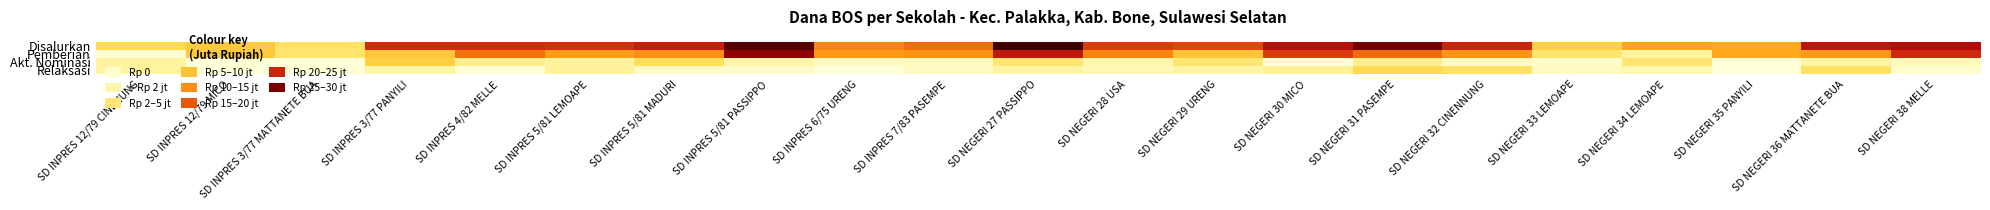

Reading left to right, list all the values displayed in this chart.

Disalurkan: SD INPRES 12/79 CINENUNG=9.9	SD INPRES 12/79 MICO=11.7	SD INPRES 3/77 MATTANETE BUA=8.6	SD INPRES 3/77 PANYILI=26.6	SD INPRES 4/82 MELLE=26.6	SD INPRES 5/81 LEMOAPE=25.9	SD INPRES 5/81 MADURI=28.1	SD INPRES 5/81 PASSIPPO=38.9	SD INPRES 6/75 URENG=18.4	SD INPRES 7/83 PASEMPE=20.7	SD NEGERI 27 PASSIPPO=40.7	SD NEGERI 28 USA=24.8	SD NEGERI 29 URENG=23.9	SD NEGERI 30 MICO=30.1	SD NEGERI 31 PASEMPE=36.5	SD NEGERI 32 CINENNUNG=27.2	SD NEGERI 33 LEMOAPE=11.0	SD NEGERI 34 LEMOAPE=15.5	SD NEGERI 35 PANYILI=15.1	SD NEGERI 36 MATTANETE BUA=29.2	SD NEGERI 38 MELLE=30.4
Pemberian: SD INPRES 12/79 CINENUNG=0.7	SD INPRES 12/79 MICO=11.7	SD INPRES 3/77 MATTANETE BUA=8.1	SD INPRES 3/77 PANYILI=11.9	SD INPRES 4/82 MELLE=20.2	SD INPRES 5/81 LEMOAPE=16.2	SD INPRES 5/81 MADURI=17.3	SD INPRES 5/81 PASSIPPO=34.0	SD INPRES 6/75 URENG=16.6	SD INPRES 7/83 PASEMPE=17.1	SD NEGERI 27 PASSIPPO=28.8	SD NEGERI 28 USA=18.4	SD NEGERI 29 URENG=12.2	SD NEGERI 30 MICO=24.8	SD NEGERI 31 PASEMPE=20.9	SD NEGERI 32 CINENNUNG=16.9	SD NEGERI 33 LEMOAPE=7.9	SD NEGERI 34 LEMOAPE=4.7	SD NEGERI 35 PANYILI=15.1	SD NEGERI 36 MATTANETE BUA=16.6	SD NEGERI 38 MELLE=27.0
Akt. Nominasi: SD INPRES 12/79 CINENUNG=4.5	SD INPRES 12/79 MICO=0.0	SD INPRES 3/77 MATTANETE BUA=0.0	SD INPRES 3/77 PANYILI=11.0	SD INPRES 4/82 MELLE=5.8	SD INPRES 5/81 LEMOAPE=4.7	SD INPRES 5/81 MADURI=9.2	SD INPRES 5/81 PASSIPPO=3.6	SD INPRES 6/75 URENG=1.8	SD INPRES 7/83 PASEMPE=1.8	SD NEGERI 27 PASSIPPO=7.7	SD NEGERI 28 USA=3.4	SD NEGERI 29 URENG=7.7	SD NEGERI 30 MICO=0.0	SD NEGERI 31 PASEMPE=5.8	SD NEGERI 32 CINENNUNG=1.8	SD NEGERI 33 LEMOAPE=1.4	SD NEGERI 34 LEMOAPE=7.7	SD NEGERI 35 PANYILI=0.0	SD NEGERI 36 MATTANETE BUA=4.0	SD NEGERI 38 MELLE=2.5
Relaksasi: SD INPRES 12/79 CINENUNG=4.7	SD INPRES 12/79 MICO=0.0	SD INPRES 3/77 MATTANETE BUA=0.5	SD INPRES 3/77 PANYILI=3.6	SD INPRES 4/82 MELLE=0.5	SD INPRES 5/81 LEMOAPE=5.0	SD INPRES 5/81 MADURI=1.6	SD INPRES 5/81 PASSIPPO=1.4	SD INPRES 6/75 URENG=0.0	SD INPRES 7/83 PASEMPE=1.8	SD NEGERI 27 PASSIPPO=4.3	SD NEGERI 28 USA=2.9	SD NEGERI 29 URENG=4.0	SD NEGERI 30 MICO=5.4	SD NEGERI 31 PASEMPE=9.7	SD NEGERI 32 CINENNUNG=8.6	SD NEGERI 33 LEMOAPE=1.8	SD NEGERI 34 LEMOAPE=3.1	SD NEGERI 35 PANYILI=0.0	SD NEGERI 36 MATTANETE BUA=8.6	SD NEGERI 38 MELLE=0.9